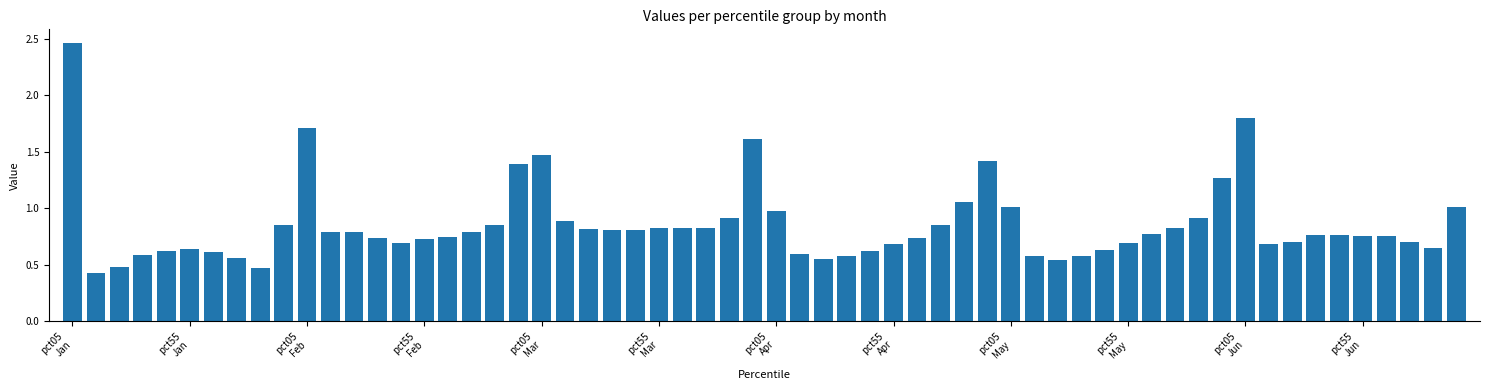

Does the chart contain stacked bars?

No